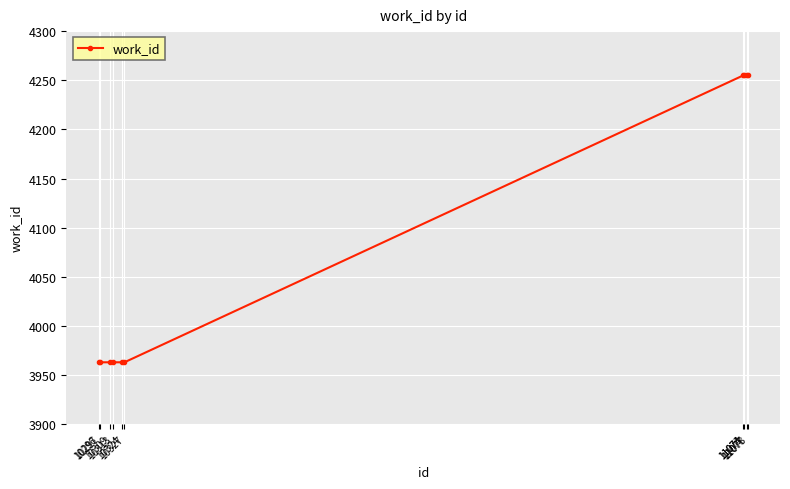

Reading left to right, transcribe all the data shown in this chart.

3963	3963	3963	3963	3963	3963	4255	4255	4255	4255